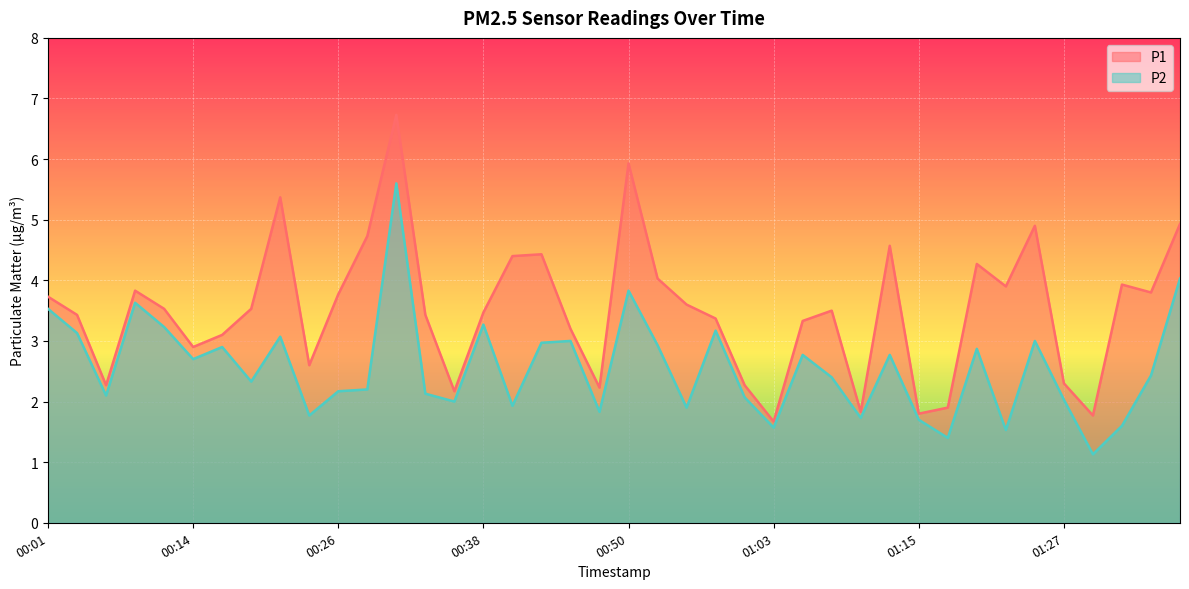

What position from the right is 00:01?

40